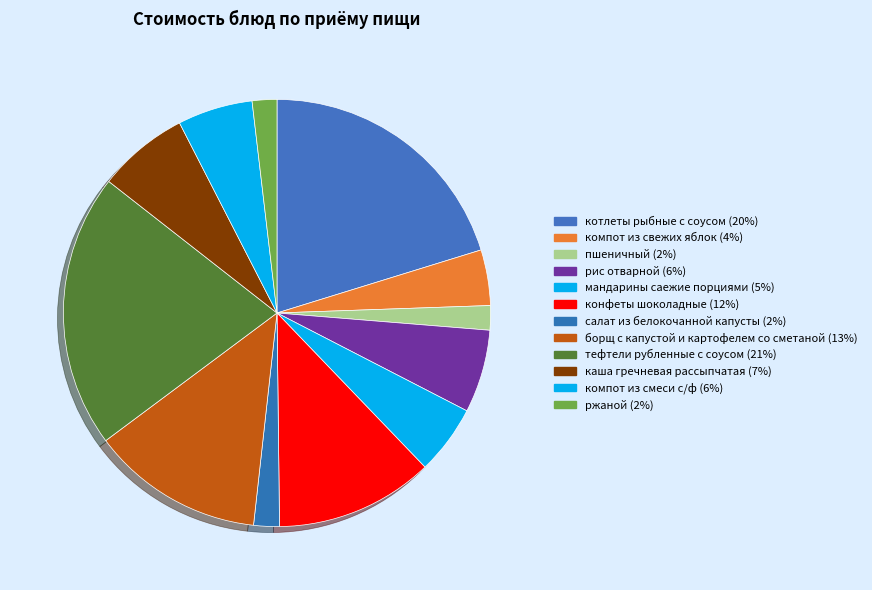

Does any single category account for the majority?

No